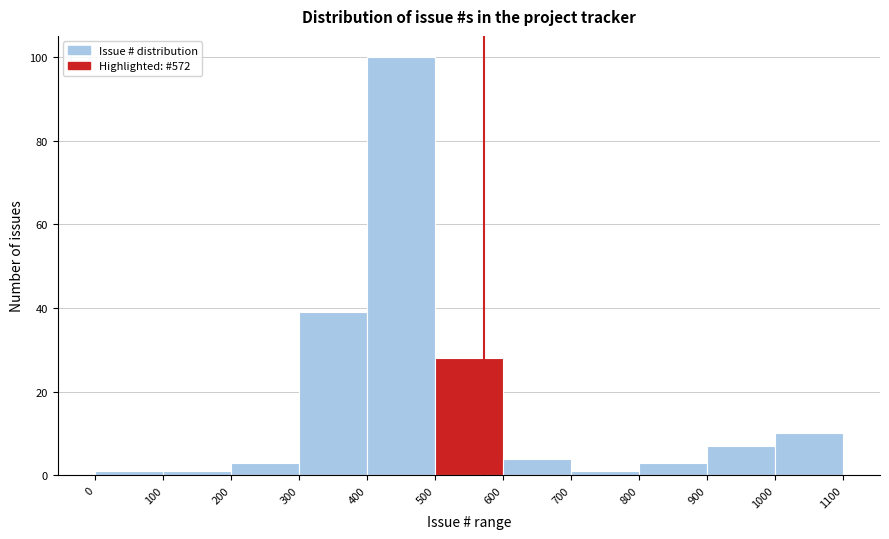

What is the height of the bar covering 600 to 700 on the x-axis? The values are not printed on the chart, so give them approximately, as read against the axis.

4